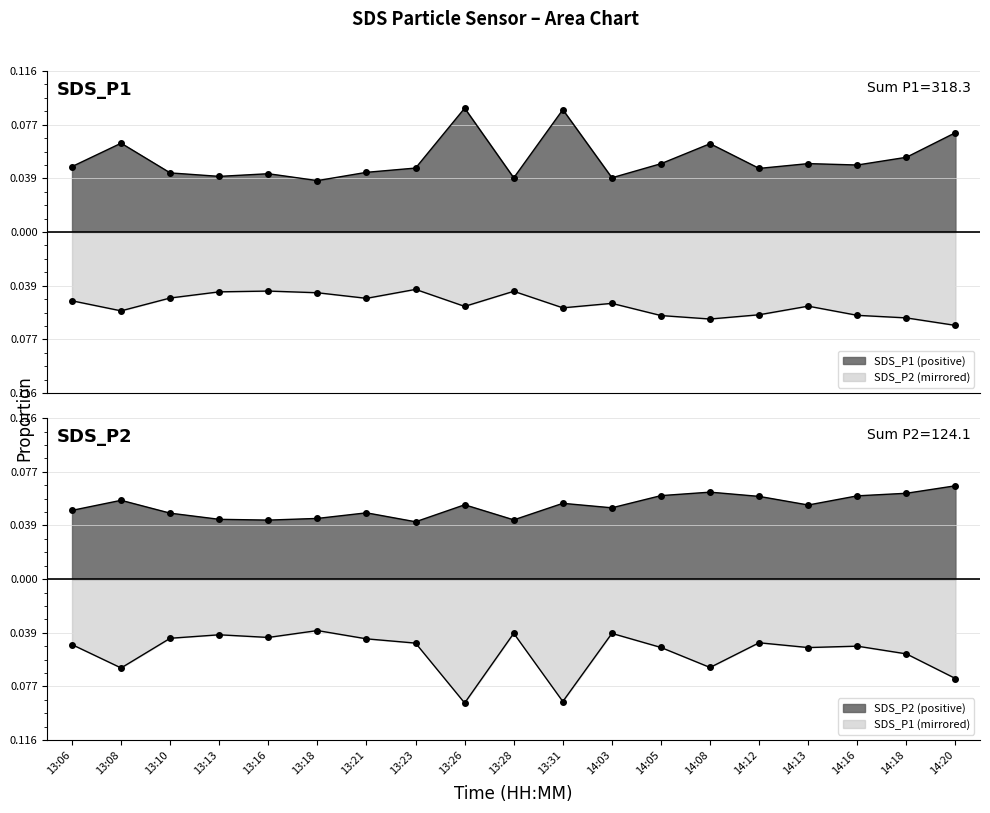

True or false: SDS_P1 and SDS_P2 cross at least once.

False